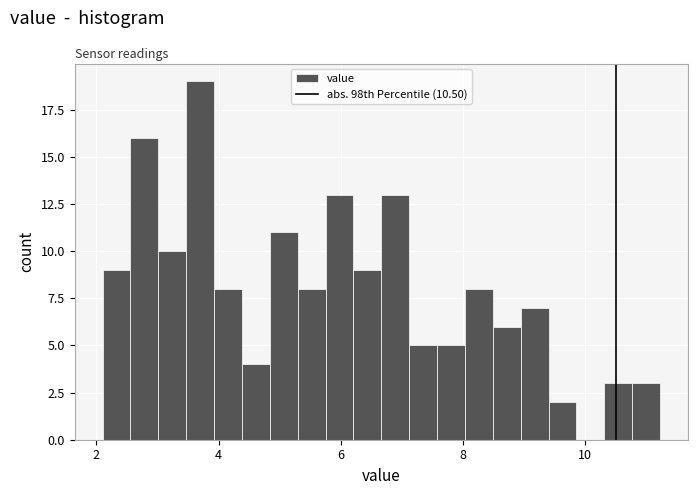

Around what value on the x-axis is the tallest bar? Give the approximate position of its centre, as read against the axis.

3.6